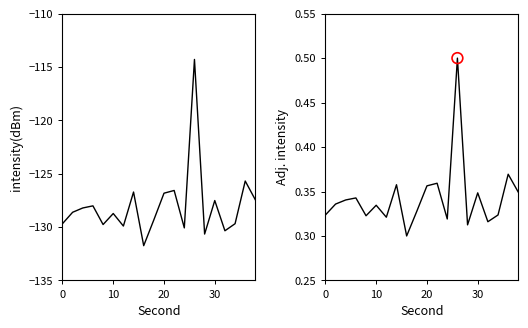

Which series has the widest spread of Y values?

intensity(dBm)